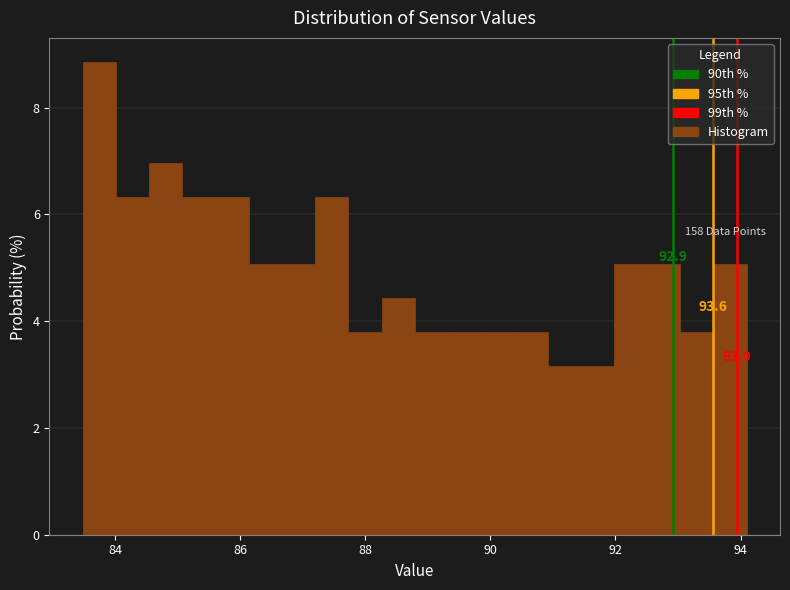

Read against the x-axis, roughly where is the centre of the tallest bar?

83.8